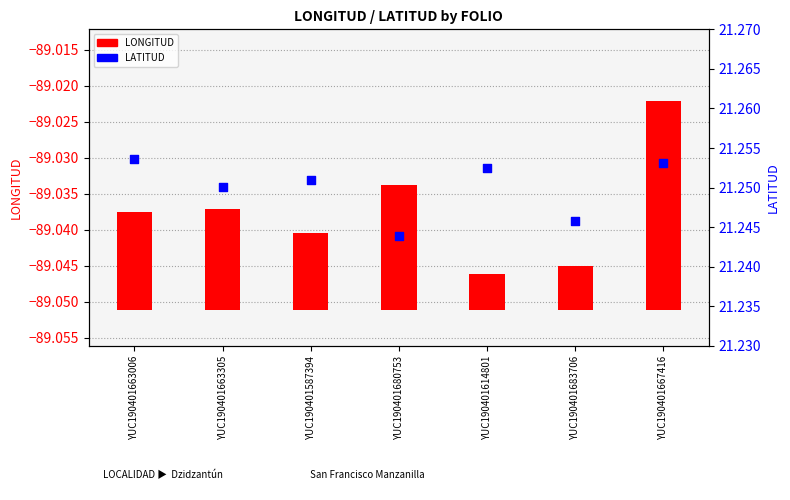

What are all the series names shown in the legend?

LONGITUD, LATITUD